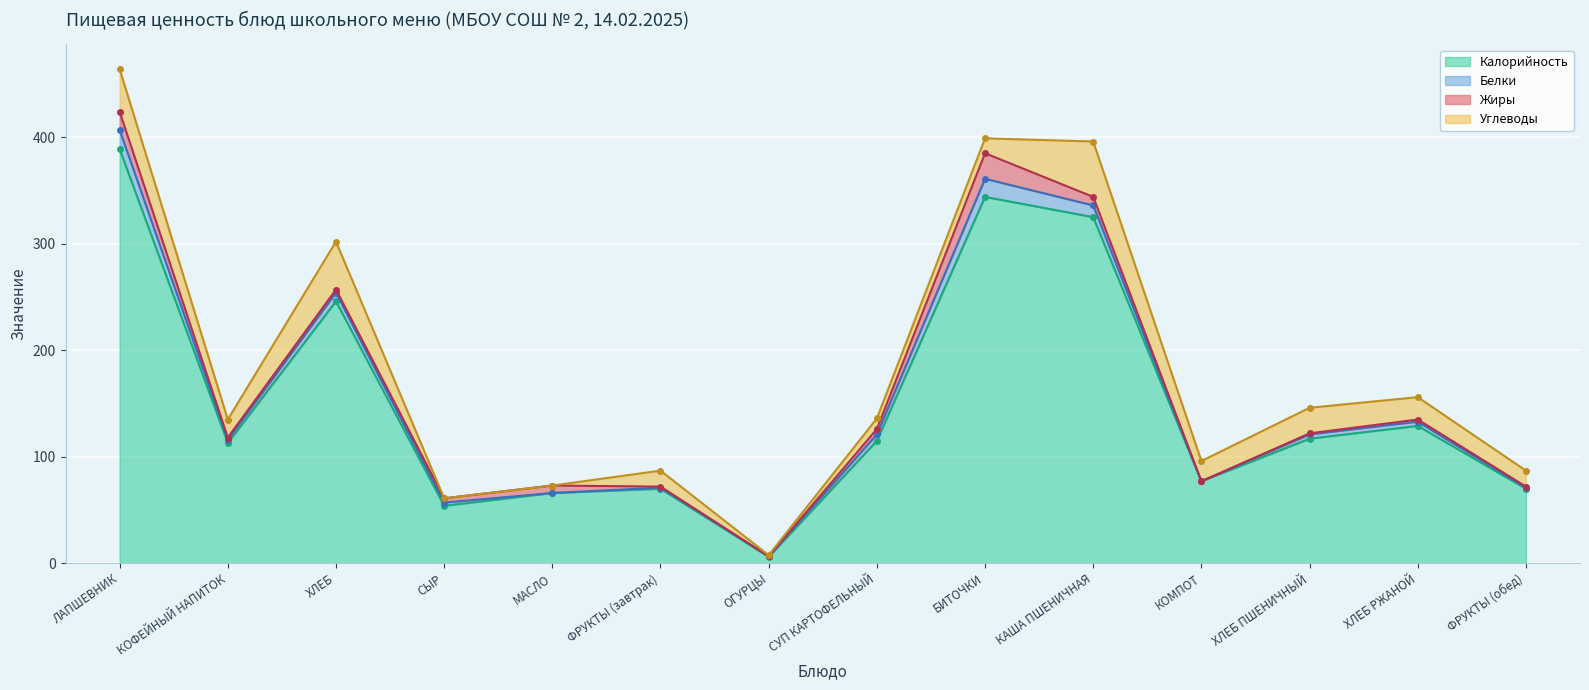

Does the chart display data point markers on the line(s)?

Yes